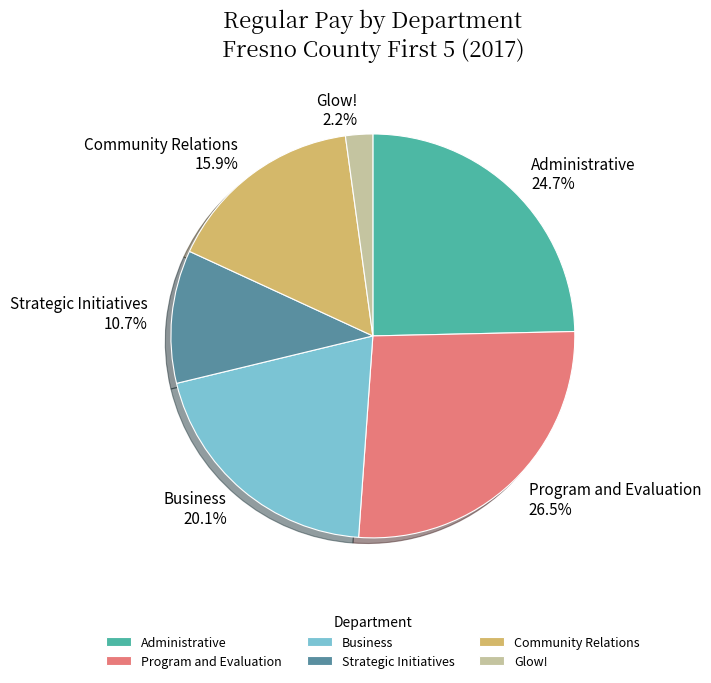

To the nearest percent, what is the difference between the largest and smallest slice percentages?

24%